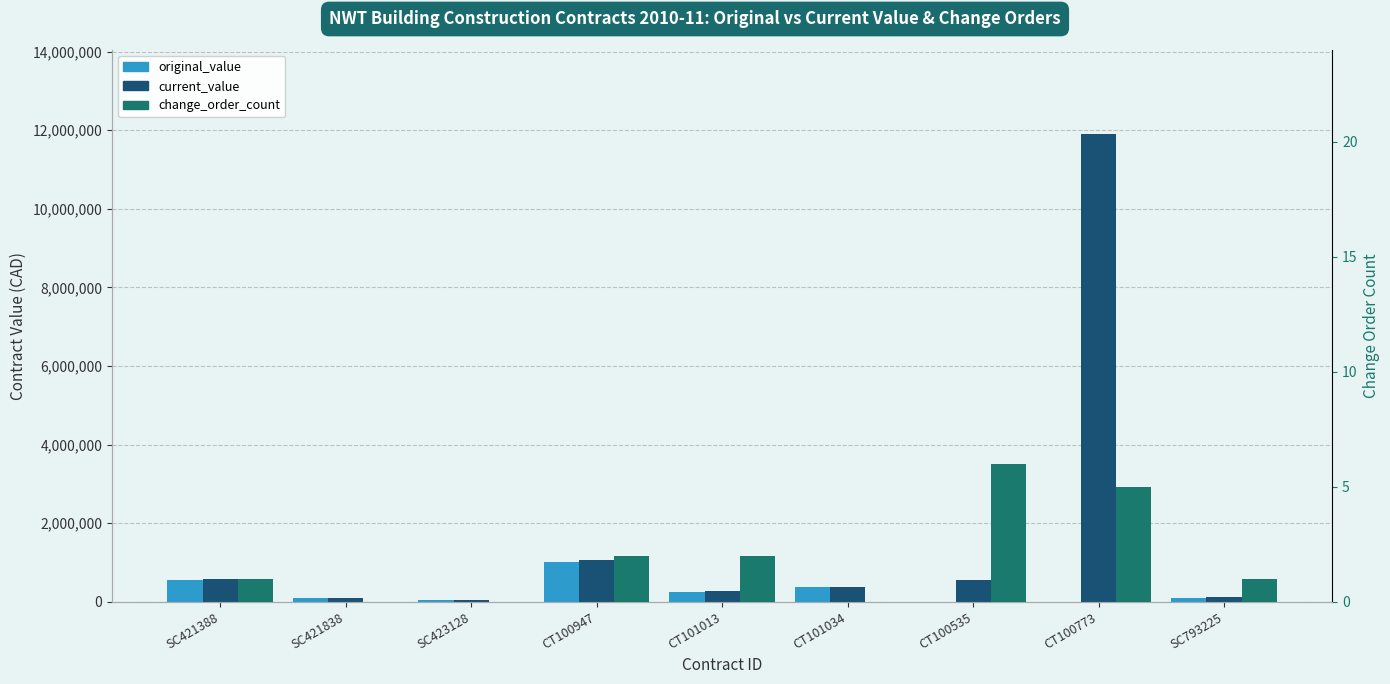

Rank the series by their maximum value, from lowest to highest.

change_order_count, original_value, current_value